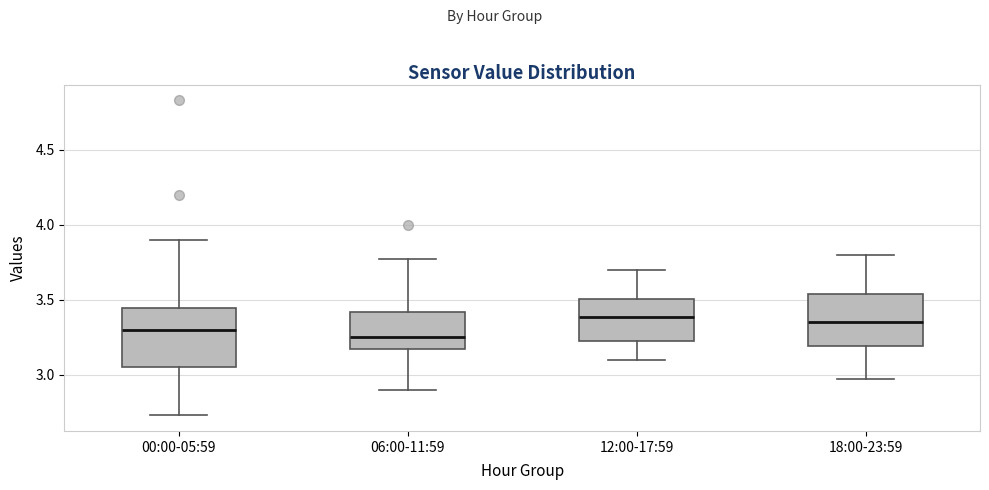

Reading left to right, read every box against the y-axis: the position of its median line, the range the box covers, and the ends of its whiskers. The values are not printed on the chart, so give them approximately, as read against the axis.

00:00-05:59: median 3.30, box 3.05 to 3.45, whiskers 2.75 to 3.90
06:00-11:59: median 3.25, box 3.15 to 3.40, whiskers 2.90 to 3.75
12:00-17:59: median 3.40, box 3.20 to 3.50, whiskers 3.10 to 3.70
18:00-23:59: median 3.35, box 3.20 to 3.55, whiskers 2.95 to 3.80